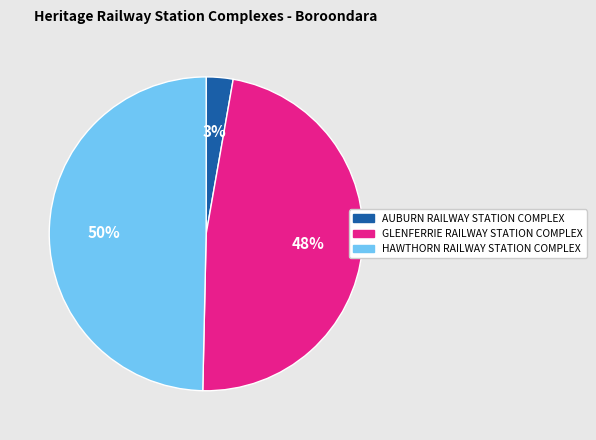

Does AUBURN RAILWAY STATION COMPLEX represent more than half of the total?

No